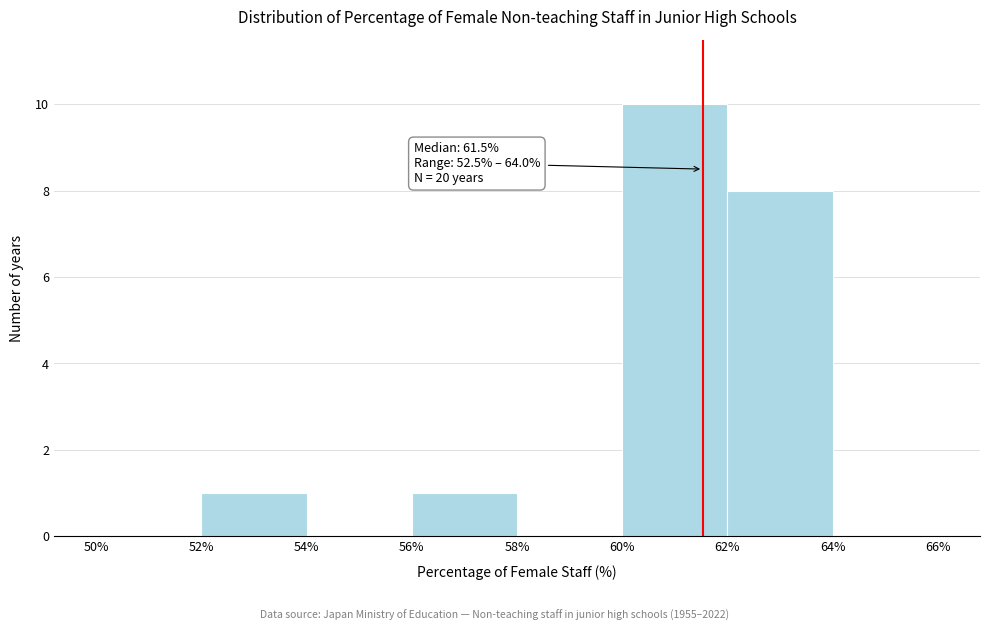

Over which range of the x-axis is the bar tallest?

60% to 62%